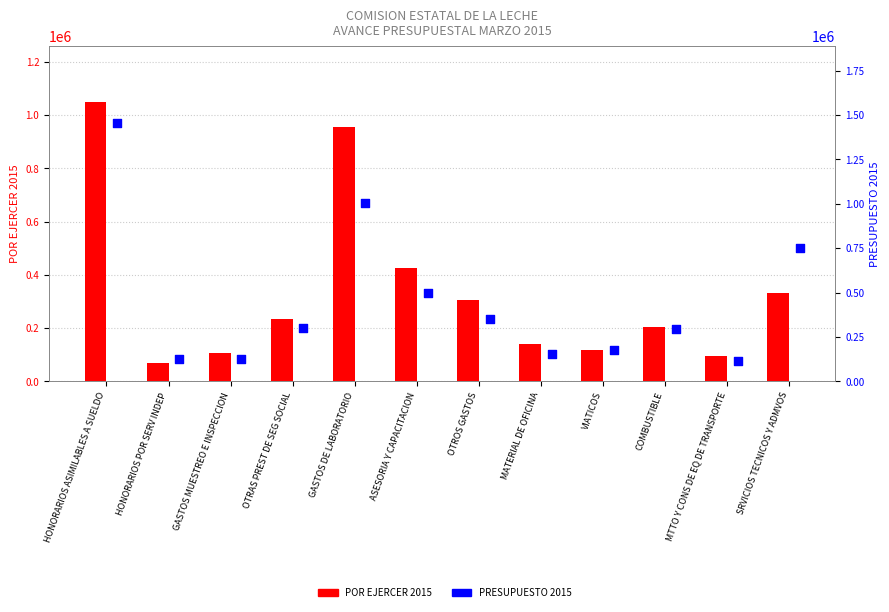

At which category is the sum across all series the highest?

HONORARIOS ASIMILABLES A SUELDO